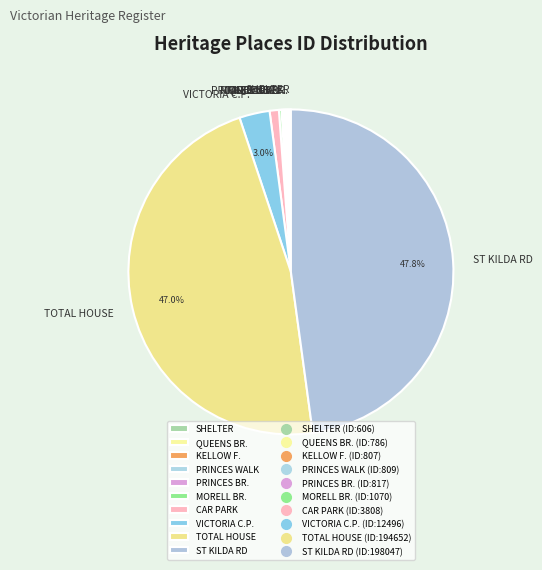

What is the largest slice in the pie chart?

ST KILDA RD